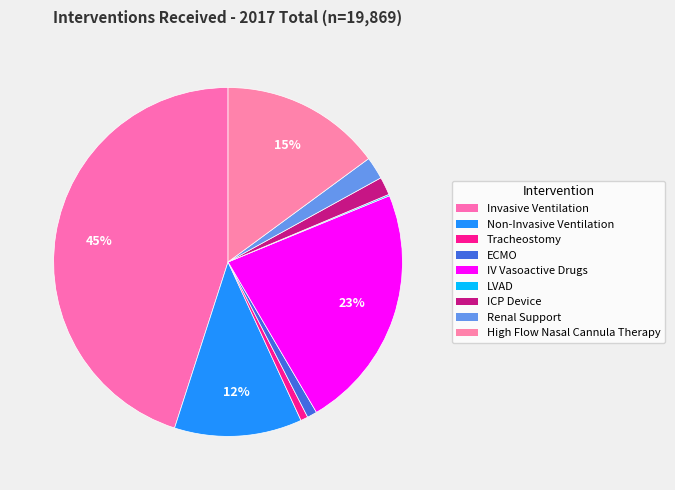

True or false: Non-Invasive Ventilation accounts for 12% of the total.

True